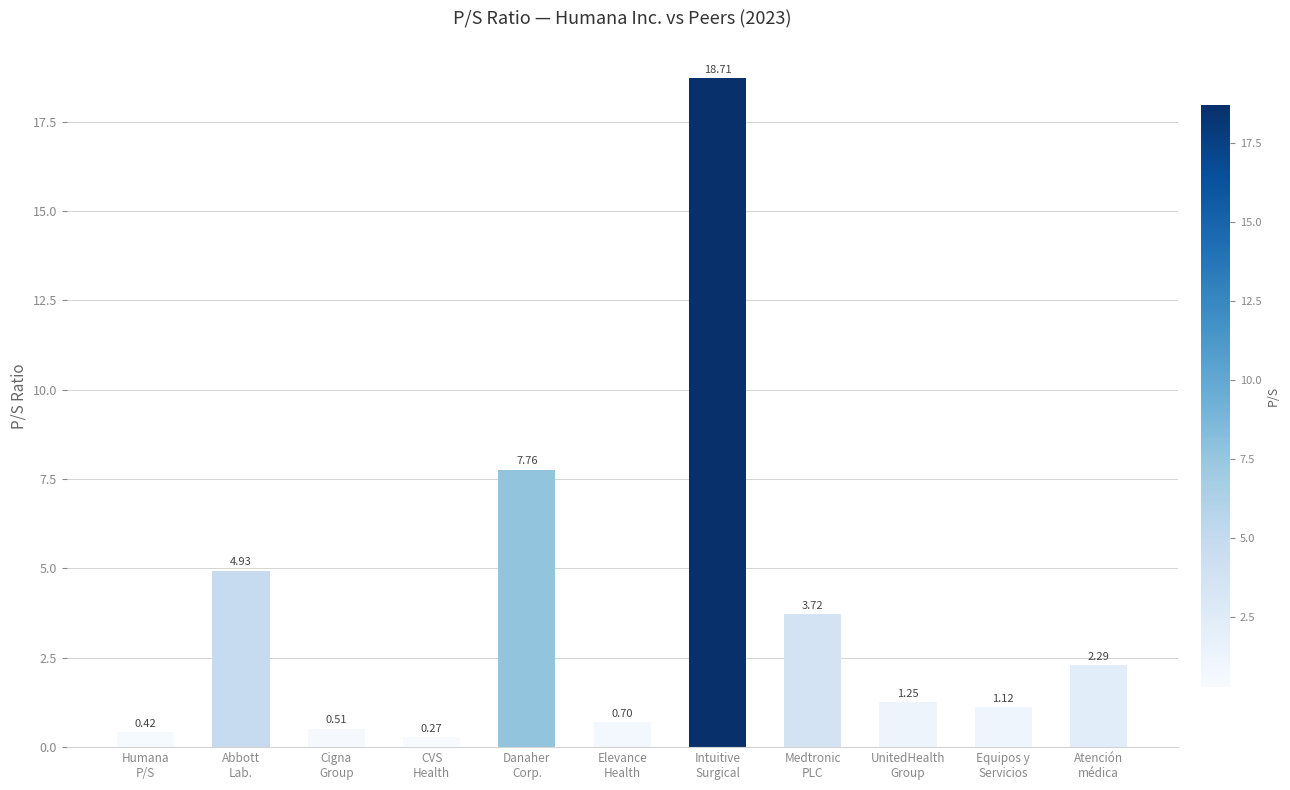

List the labels in order of value, largest first.

Intuitive
Surgical, Danaher
Corp., Abbott
Lab., Medtronic
PLC, Atención
médica, UnitedHealth
Group, Equipos y
Servicios, Elevance
Health, Cigna
Group, Humana
P/S, CVS
Health